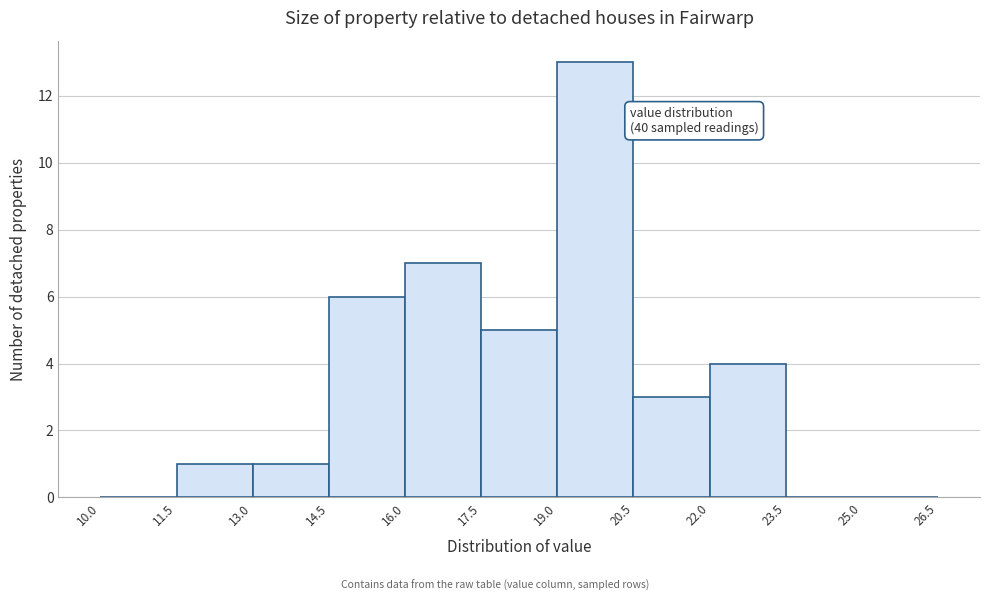

Which range on the x-axis has the tallest bar?

19.0 to 20.5